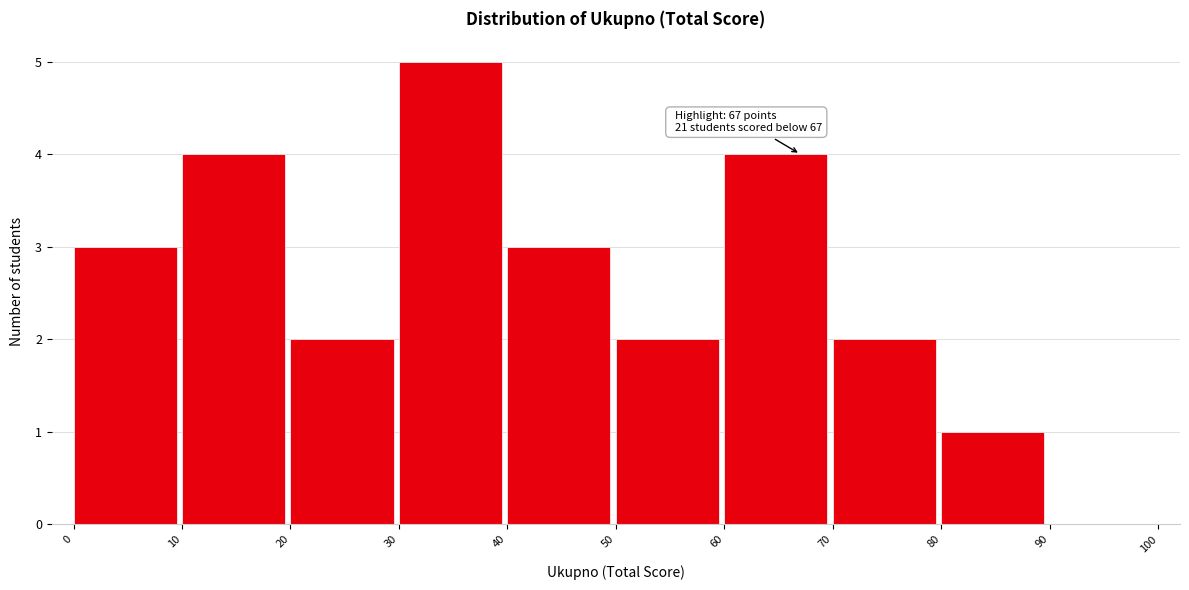

Over which range of the x-axis is the bar tallest?

30 to 40